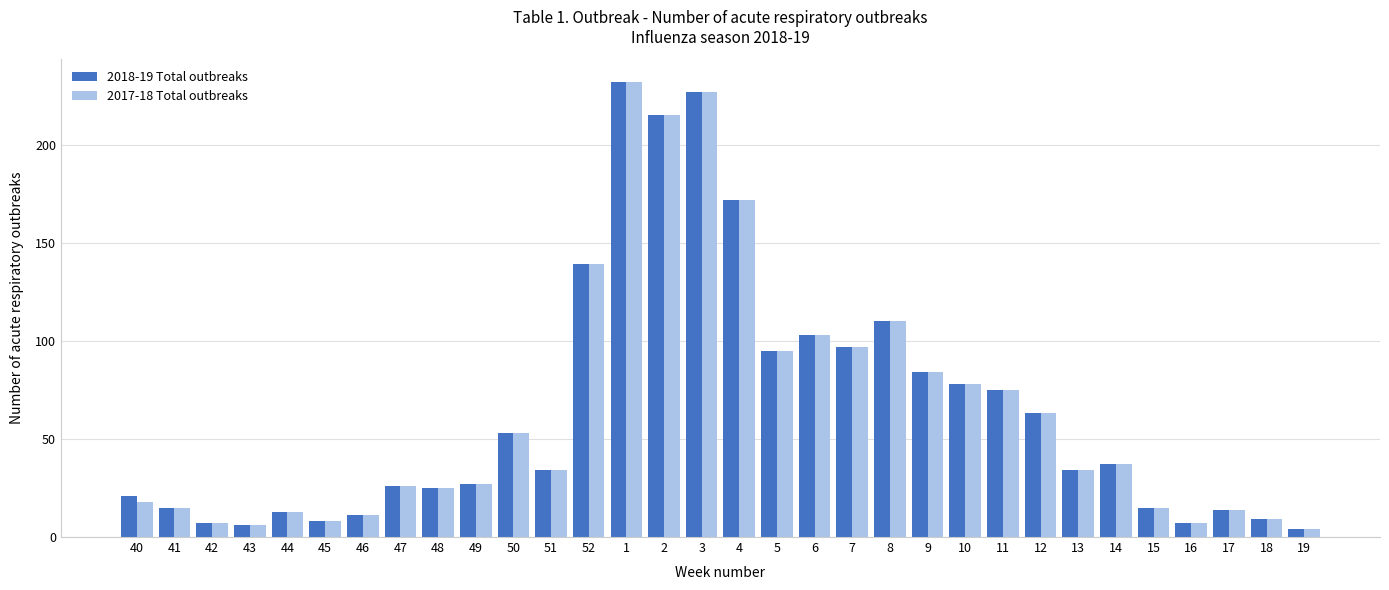

The value of 2017-18 Total outbreaks at 43 is 6. True or false?

True